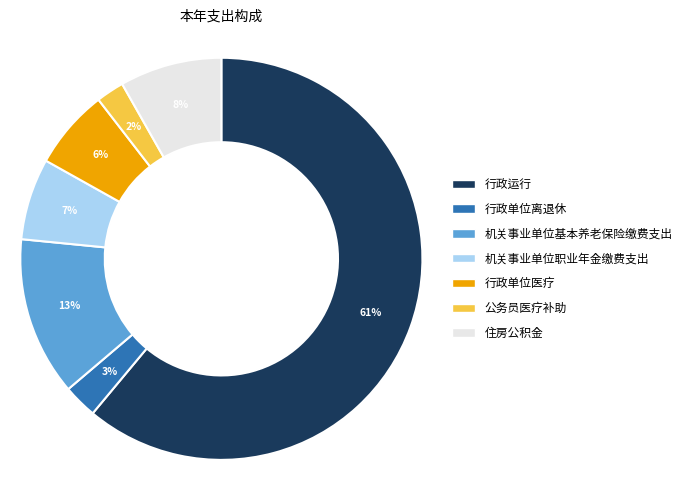

How many segments does this pie chart have?

7